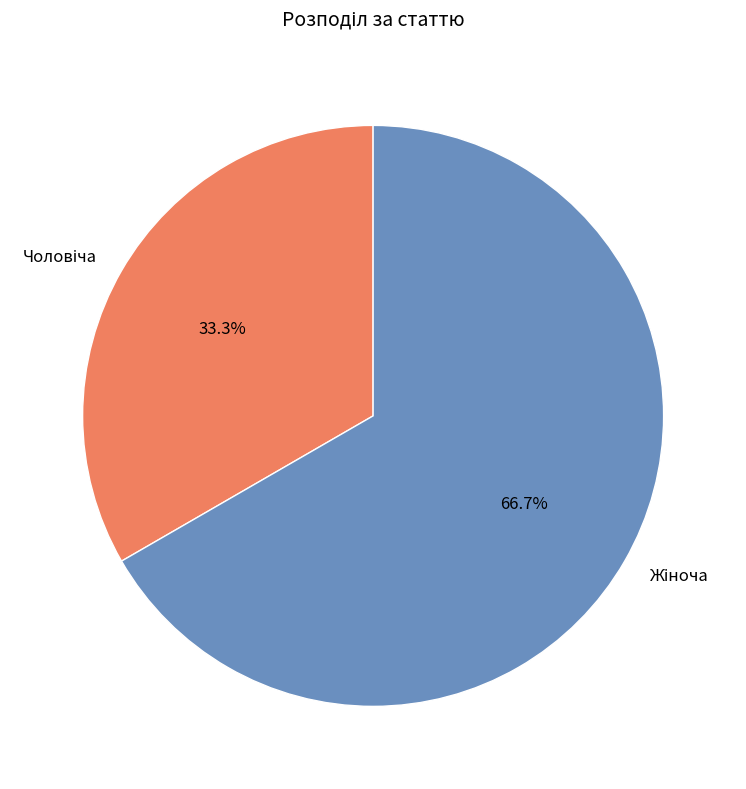

Does any single category account for the majority?

Yes